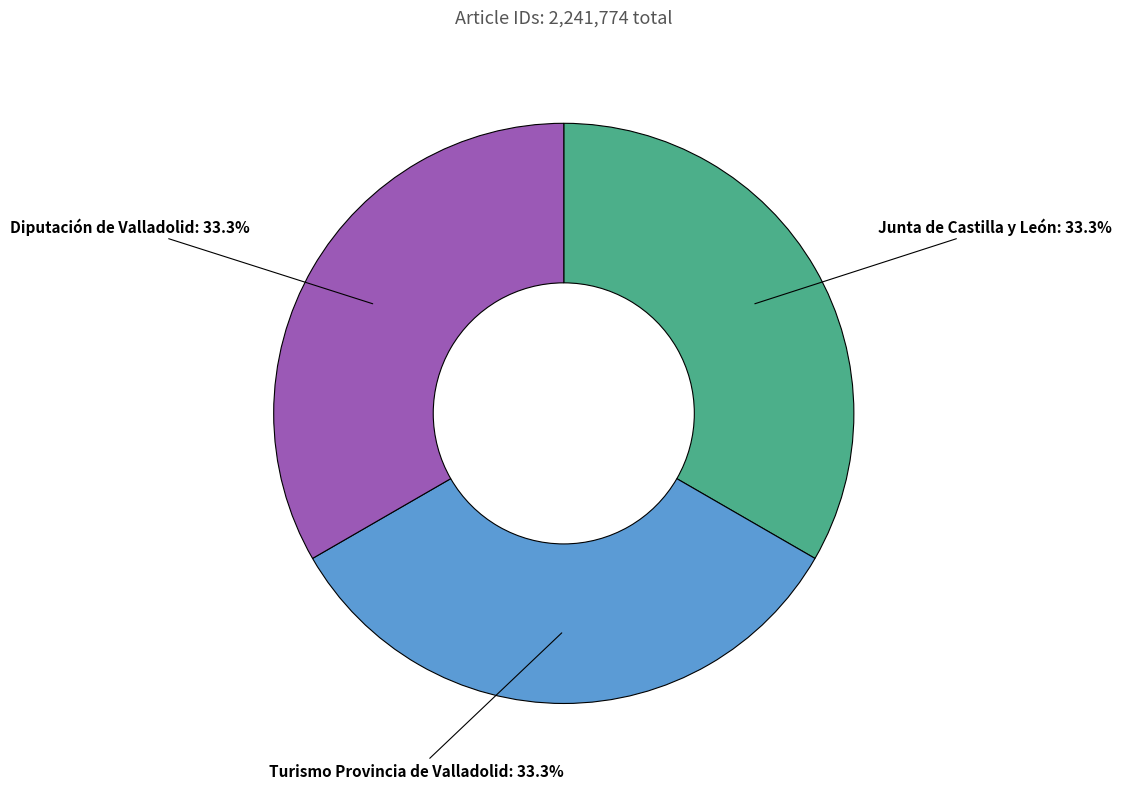

Is there a majority slice in this chart?

No